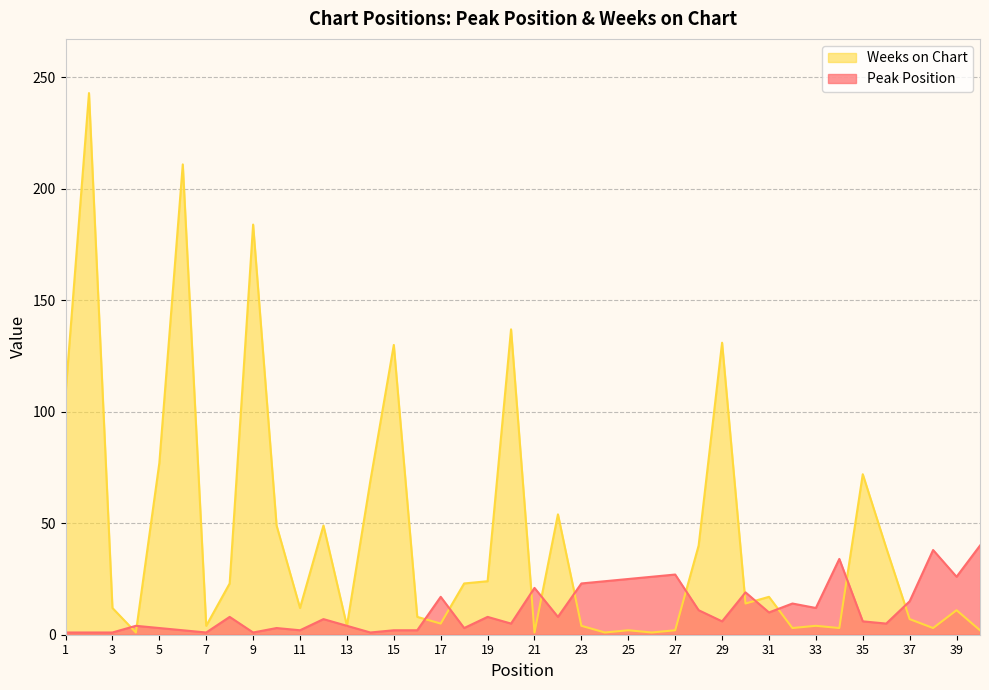

True or false: Weeks on Chart and Peak Position cross at least once.

True